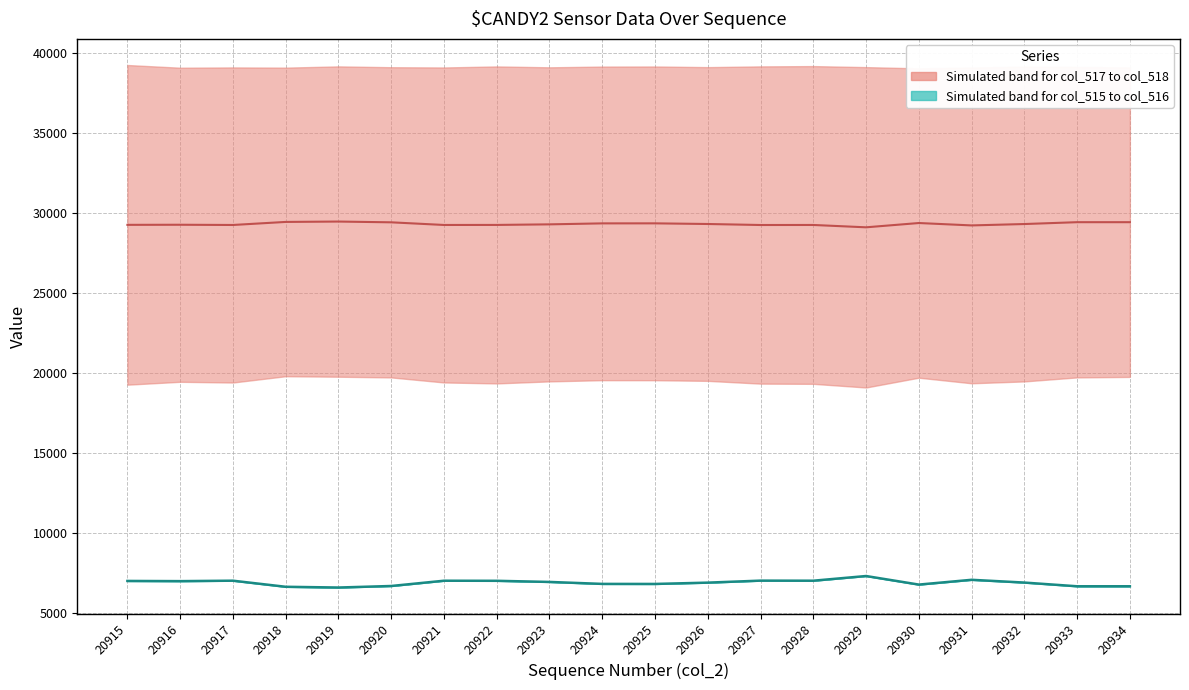

Reading right to left, extract all data points from this chart.

col_517/col_518 median: 20934=29432.5	20933=29432.5	20932=29317.0	20931=29230.5	20930=29380.0	20929=29112.0	20928=29258.5	20927=29256.0	20926=29319.0	20925=29360.0	20924=29358.0	20923=29297.0	20922=29261.0	20921=29258.5	20920=29424.0	20919=29472.0	20918=29448.5	20917=29258.0	20916=29272.0	20915=29266.0
col_515/col_516 median: 20934=6669.5	20933=6669.5	20932=6901.0	20931=7074.0	20930=6775.0	20929=7310.5	20928=7017.5	20927=7022.5	20926=6897.0	20925=6815.0	20924=6818.0	20923=6940.5	20922=7011.5	20921=7016.5	20920=6687.0	20919=6591.0	20918=6637.5	20917=7018.5	20916=6991.0	20915=7002.5